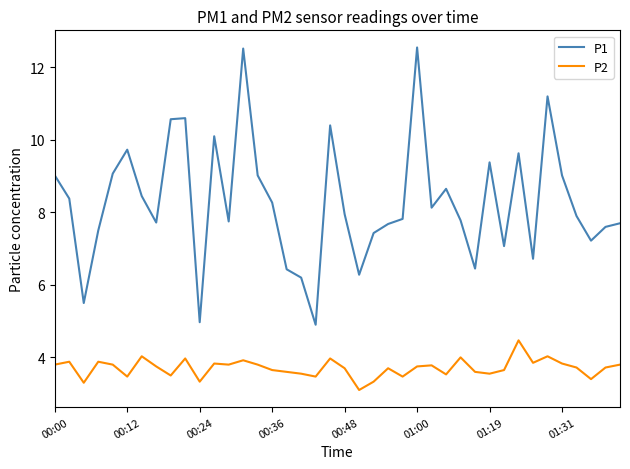

List the series in order of their peak value, lowest first.

P2, P1